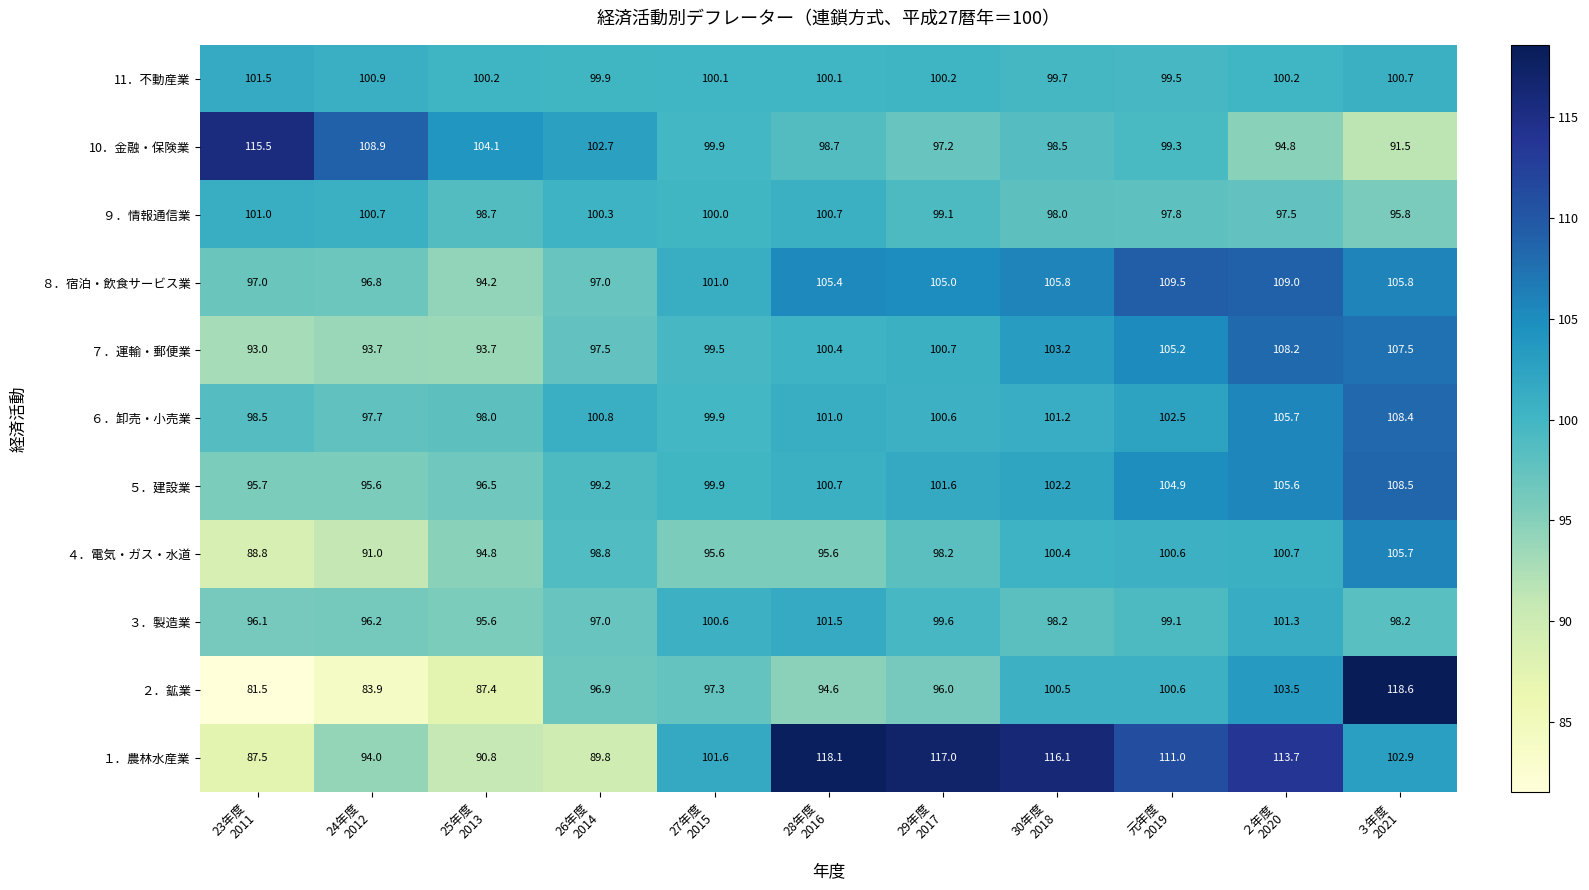

At how many categories does at least one series exceed 94?

11